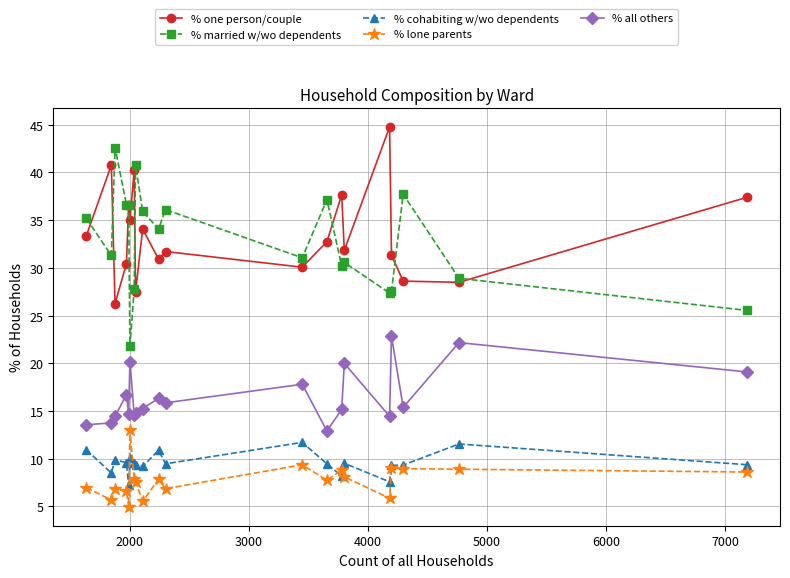

True or false: % all others and % one person/couple intersect in this chart.

False